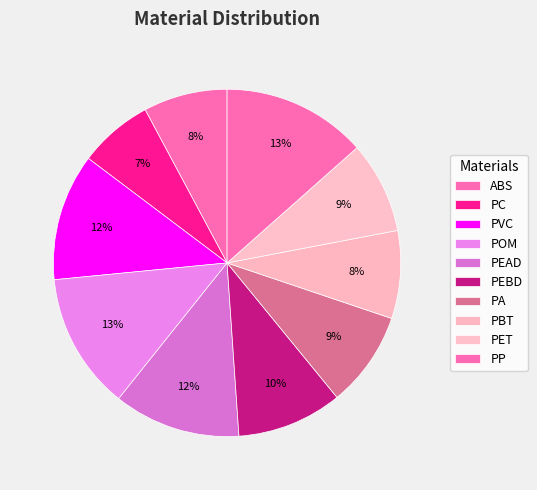

Between PEBD and PBT, which is larger?

PEBD